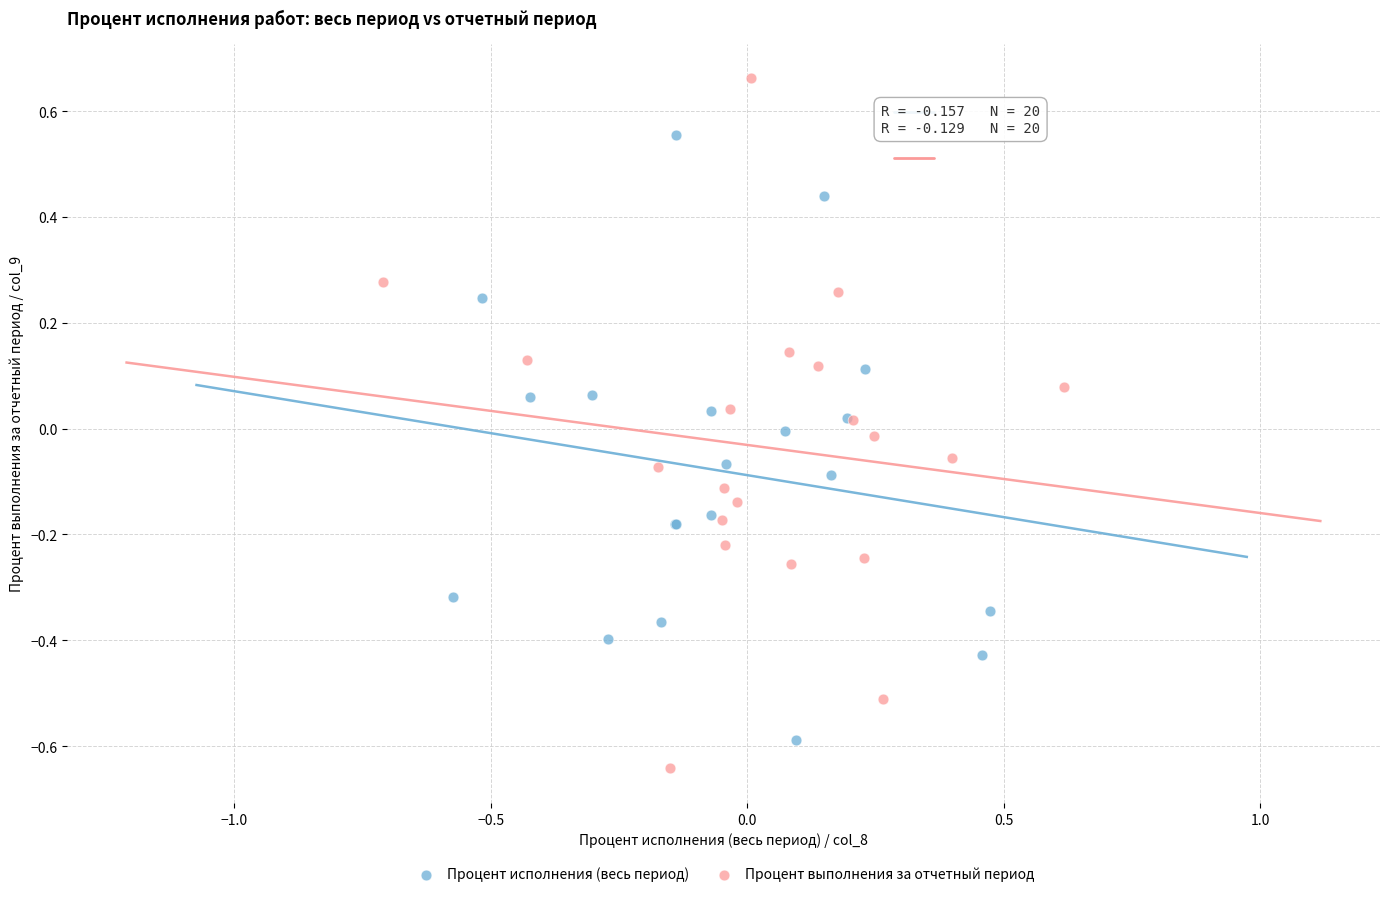

Which series reaches the minimum Y coordinate?

Процент выполнения за отчетный период